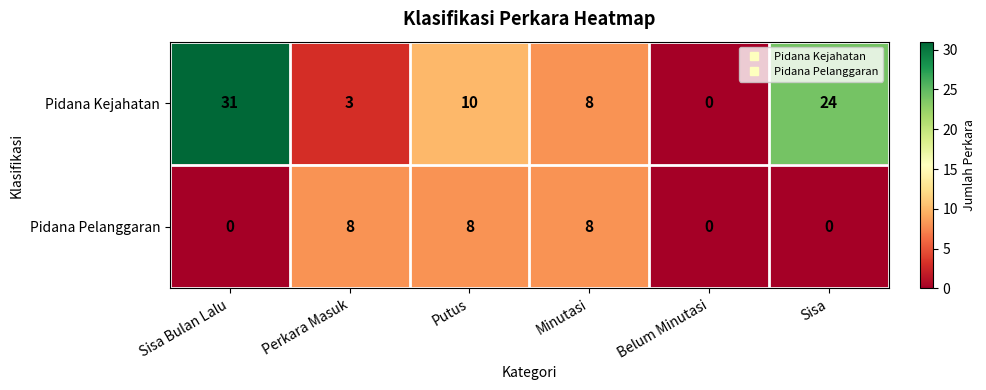

Reading left to right, transcribe all the data shown in this chart.

Pidana Kejahatan: 31	3	10	8	0	24
Pidana Pelanggaran: 0	8	8	8	0	0